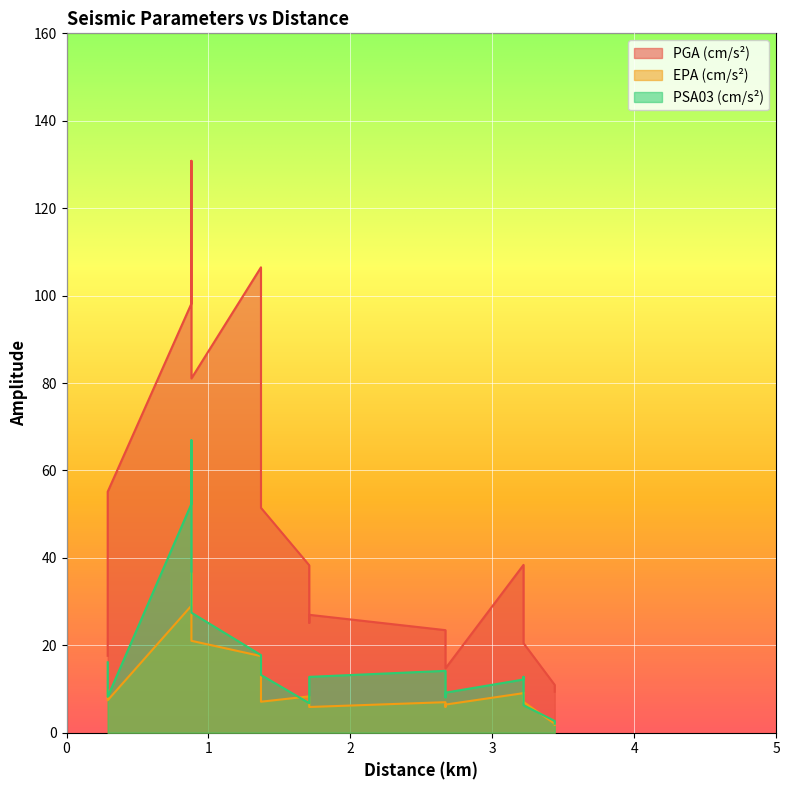

What is the minimum value shown in the chart?

1.8